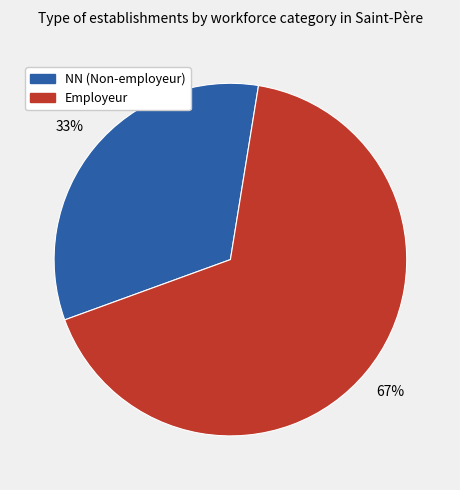

To the nearest percent, what percentage of the pie is Employeur?

67%